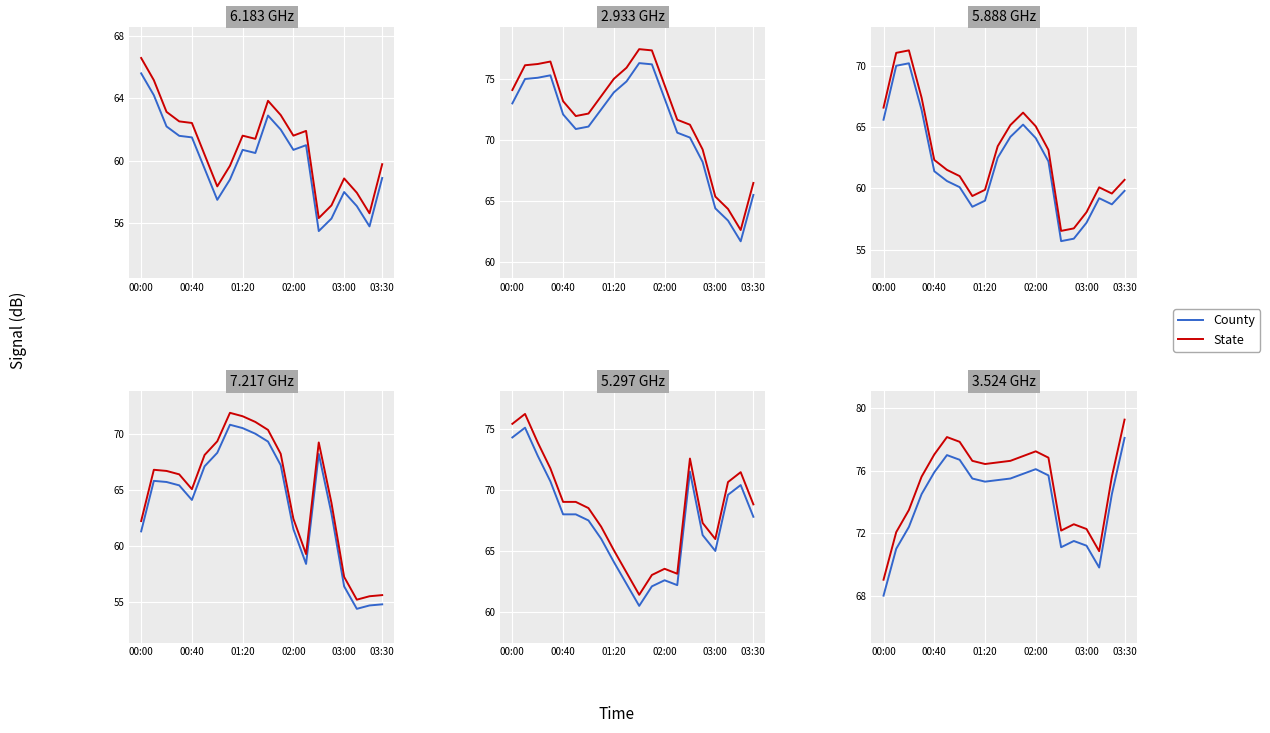

True or false: State and County intersect in this chart.

False